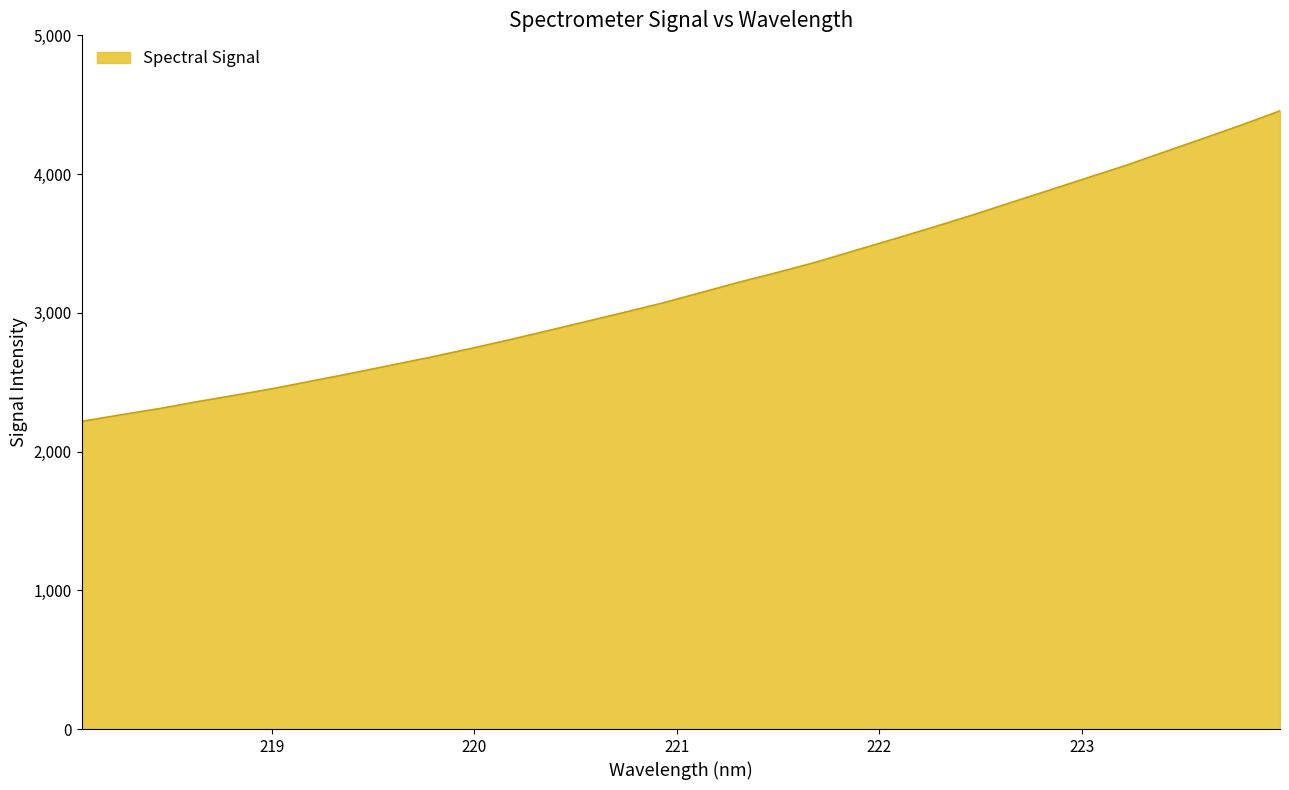

What is the difference between the maximum and minimum values?

2238.7